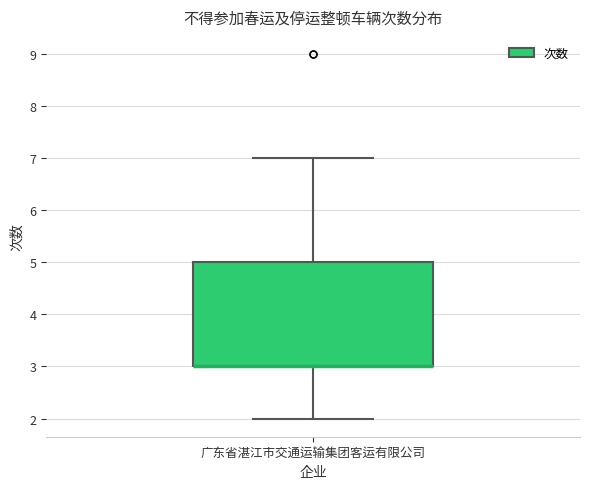

Where does the lower whisker of the box for 广东省湛江市交通运输集团客运有限公司 end on the y-axis? The values are not printed on the chart, so give them approximately, as read against the axis.

2